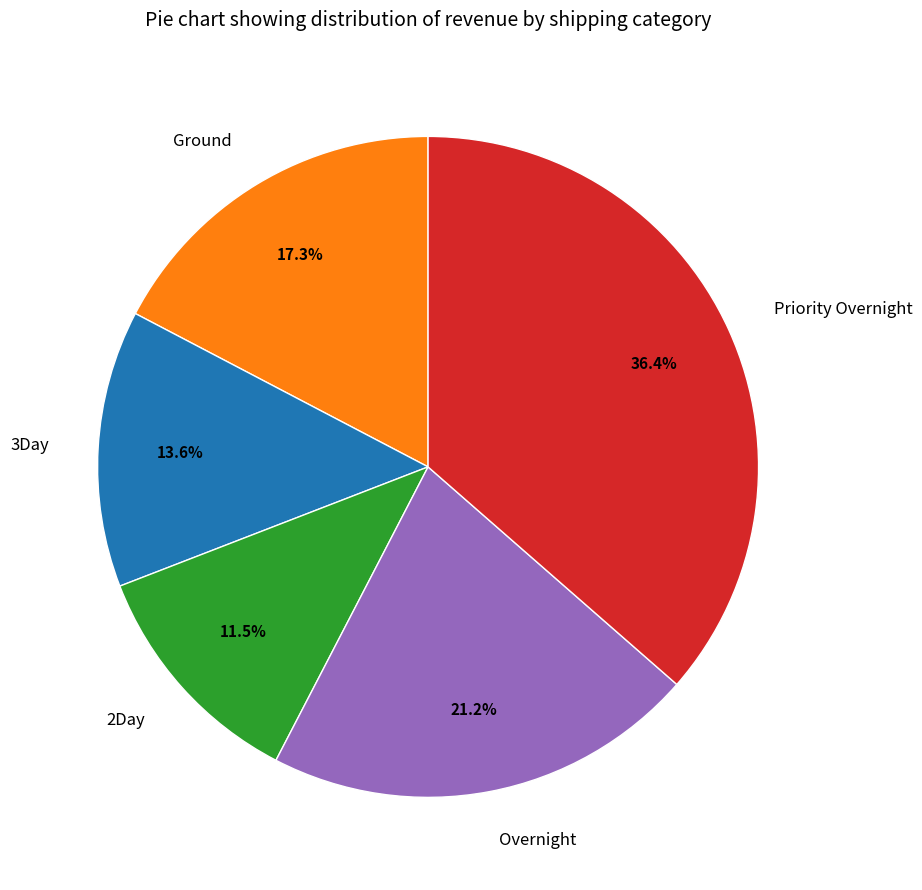

What is the ratio of the value at 2Day to the value at 3Day?

0.8